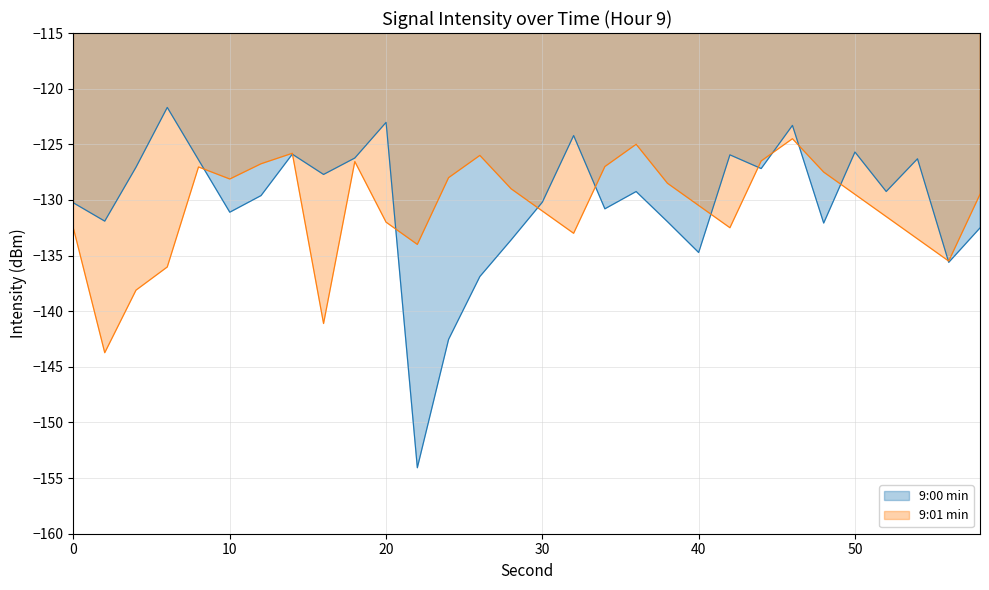

What value does the data have at 38?

-132.0